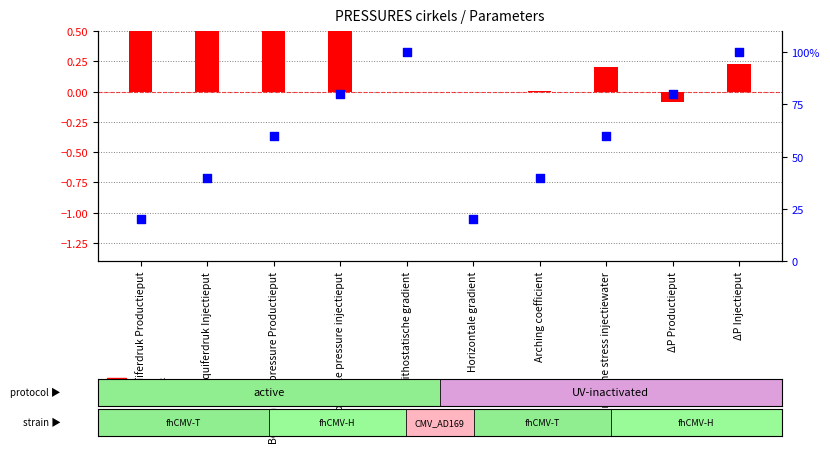

What is the change in value from Bottom hole pressure Productieput to Bottom hole pressure injectieput?

+20